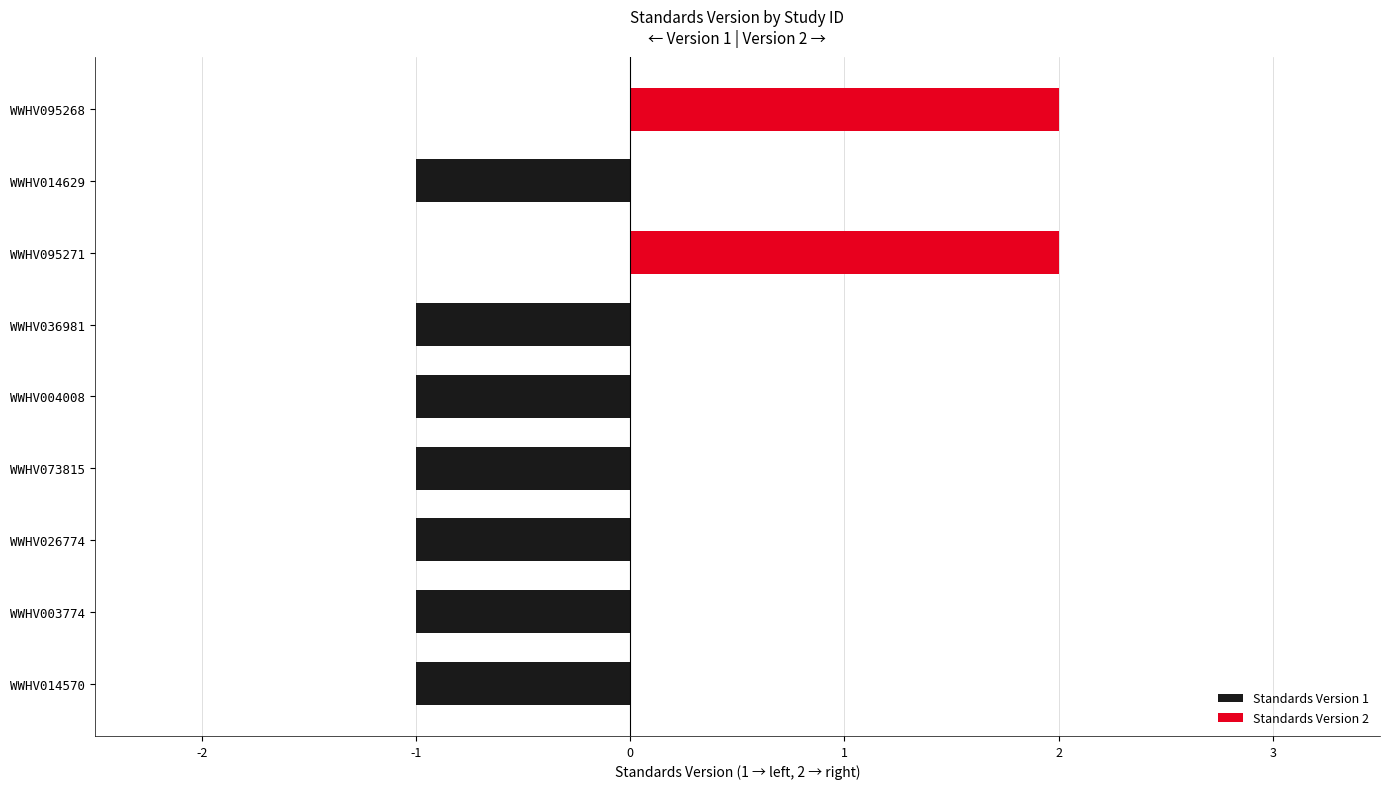

What is the greatest value displayed?

2